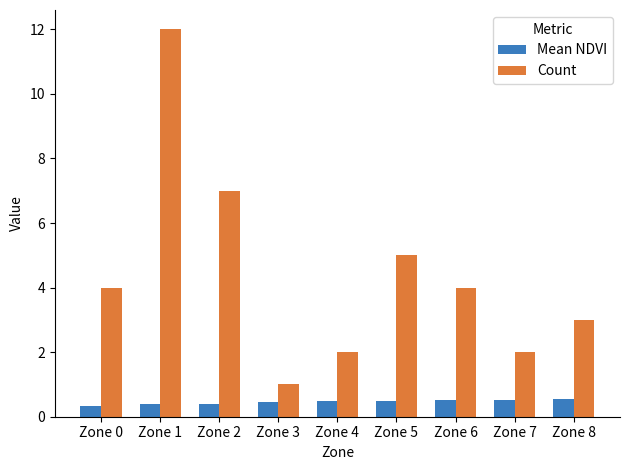

True or false: Count has a value of 2.7 at Zone 4.

False